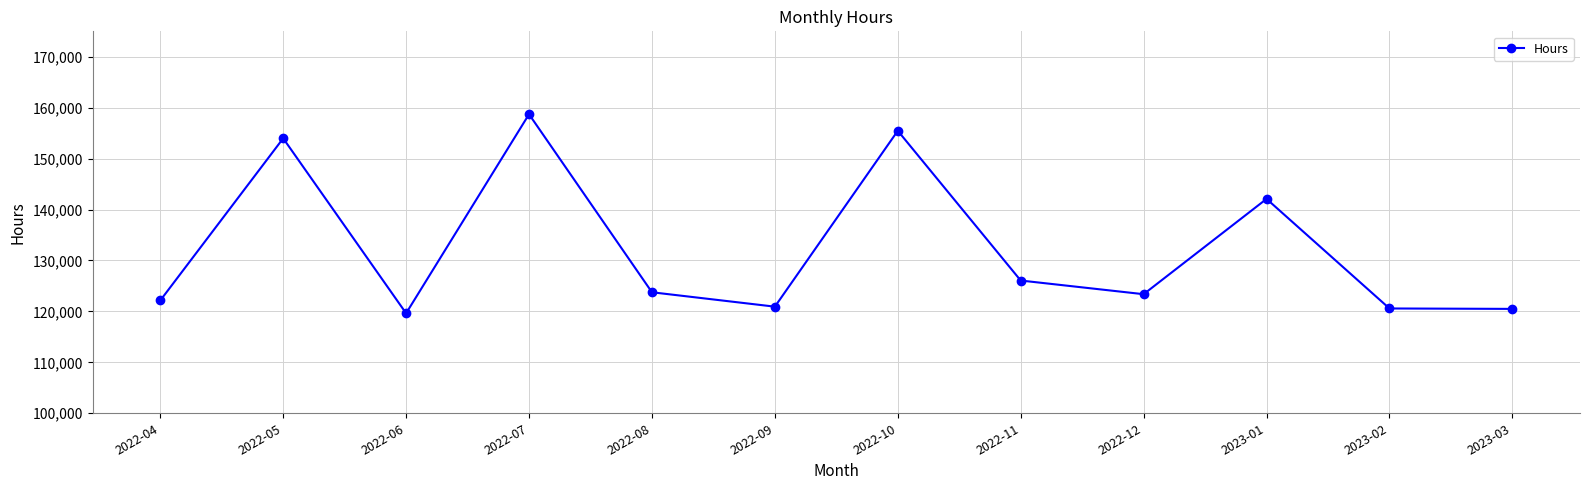

What position from the right is 2023-02?

2